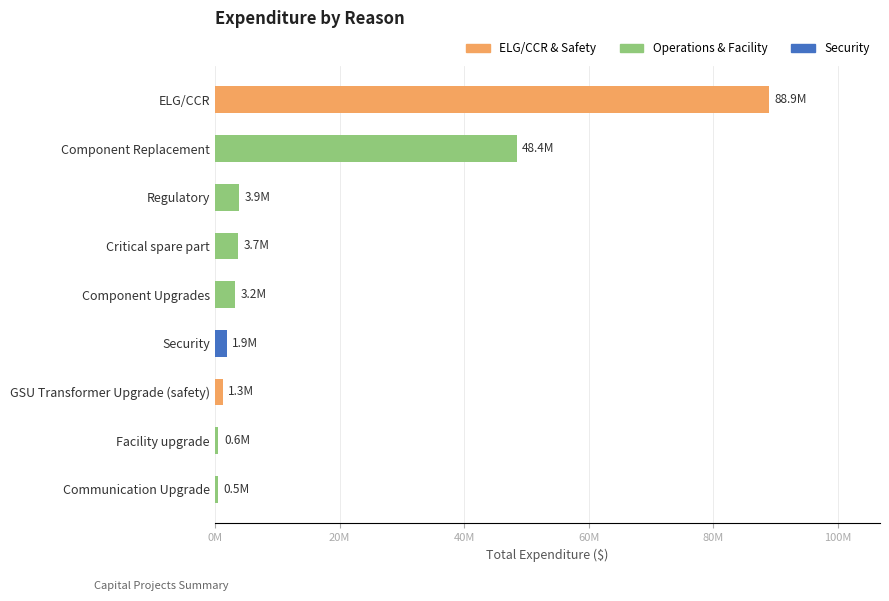

Does the chart contain any negative values?

No